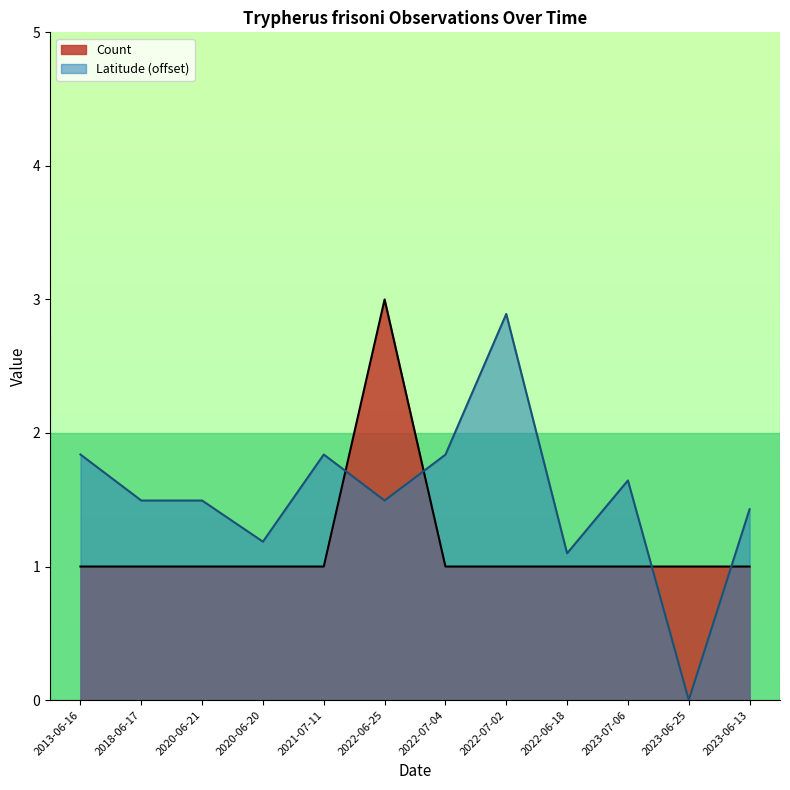

Count the number of data series in this chart.

2